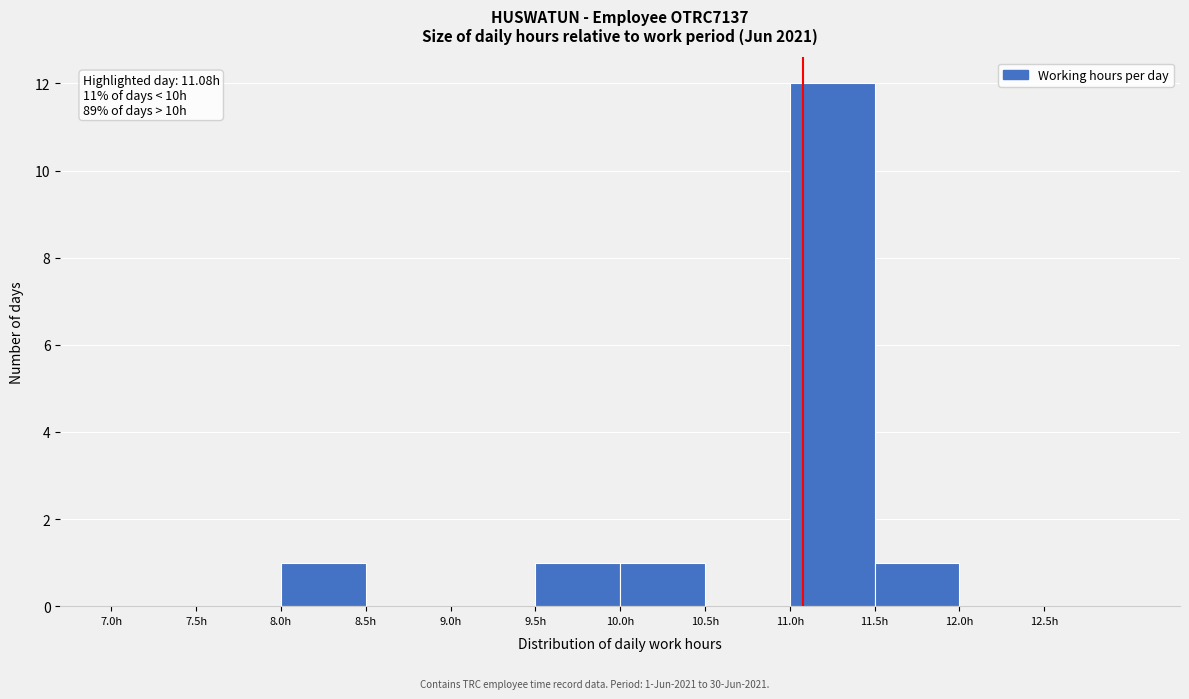

Which range on the x-axis has the tallest bar?

11.0 to 11.5